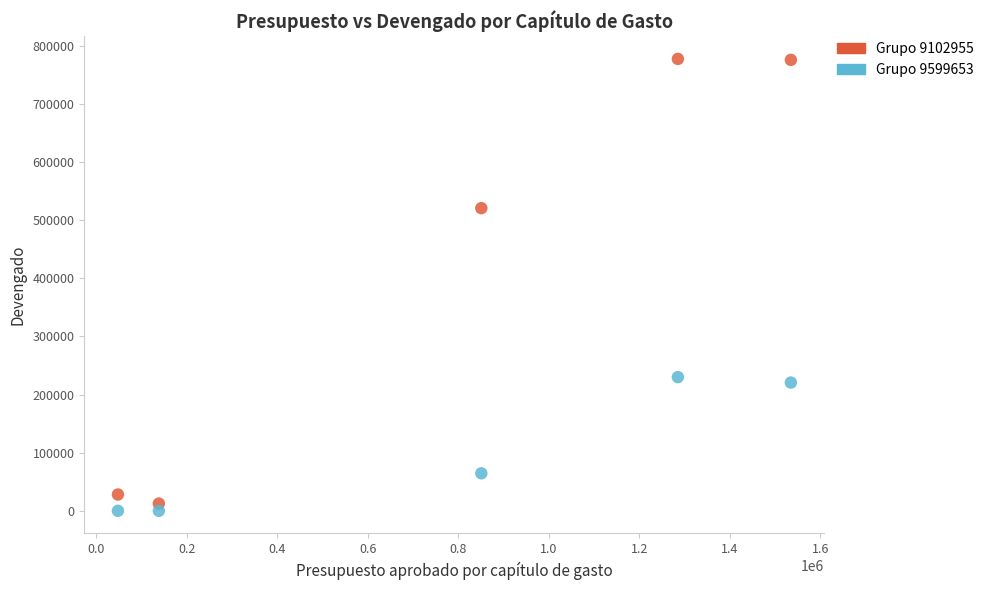

Which series contains the highest Y value?

Grupo 9102955